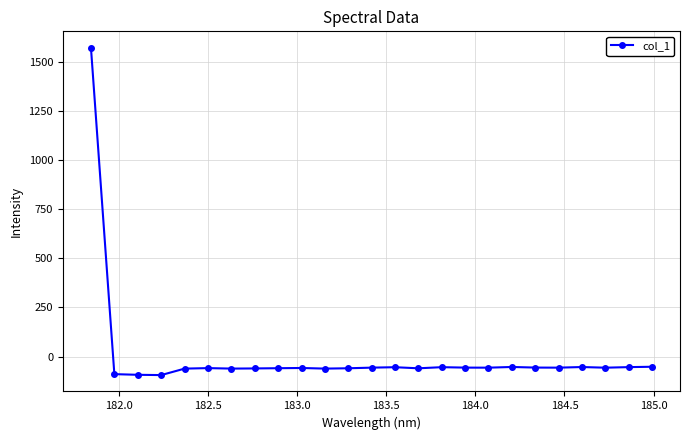

What is the minimum value shown in the chart?

-94.5